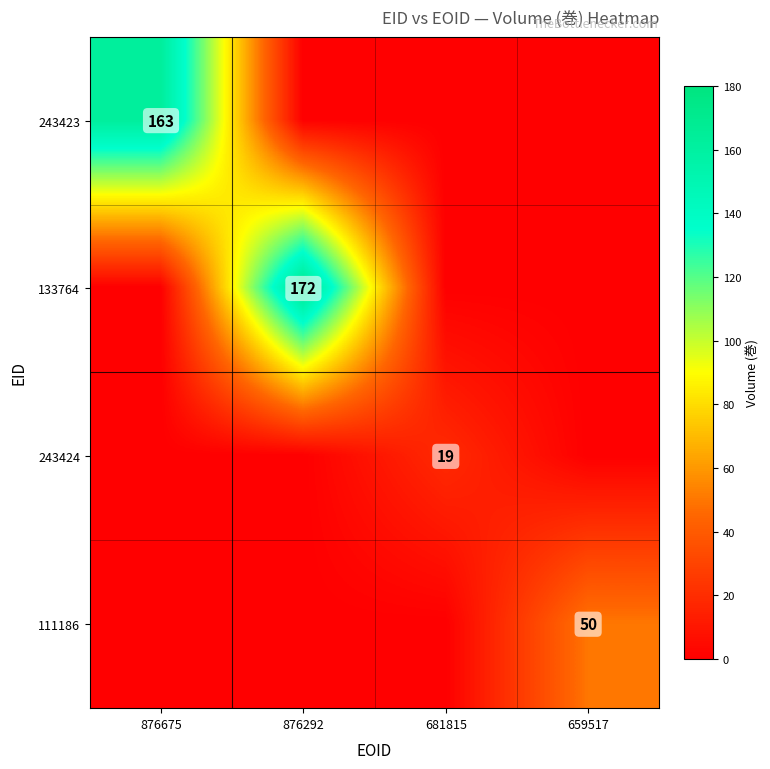

Is it true that 243423 equals 288 at 876675?

False